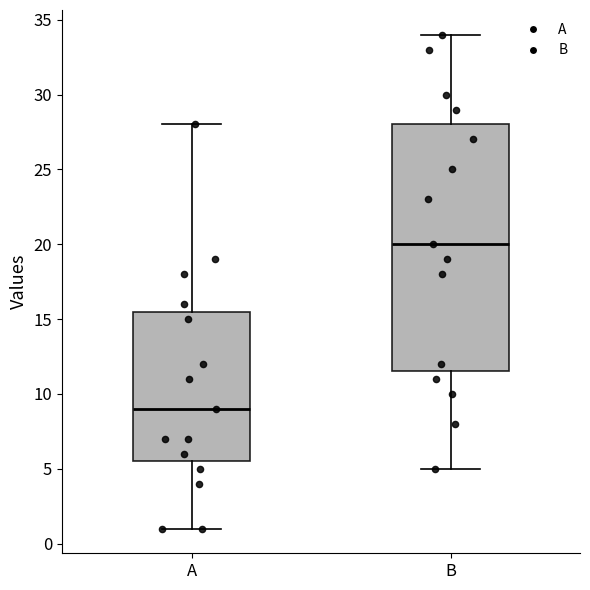

Where does the lower whisker of the box for A end on the y-axis? The values are not printed on the chart, so give them approximately, as read against the axis.

1.0